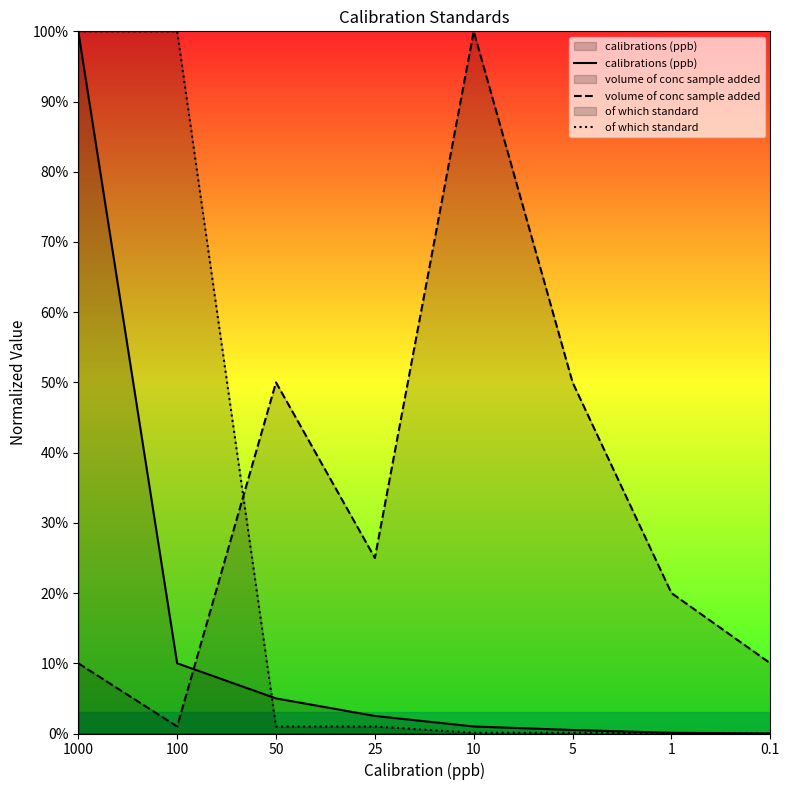

What is the sum of the volume of conc sample added values at 100 and 10?

1.0